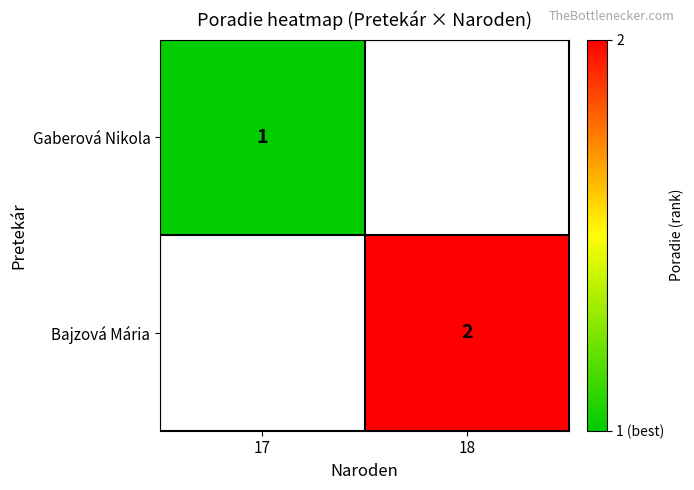

True or false: Gaberová Nikola has a value of 1 at 17.

True